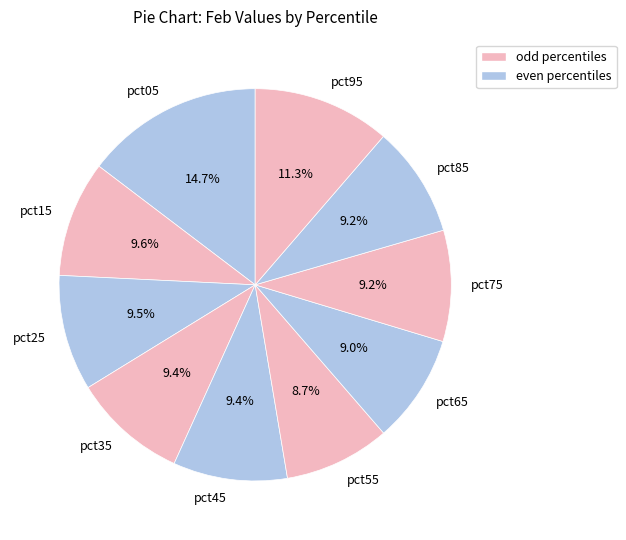

The pct35 slice represents 9% of the pie. True or false?

True